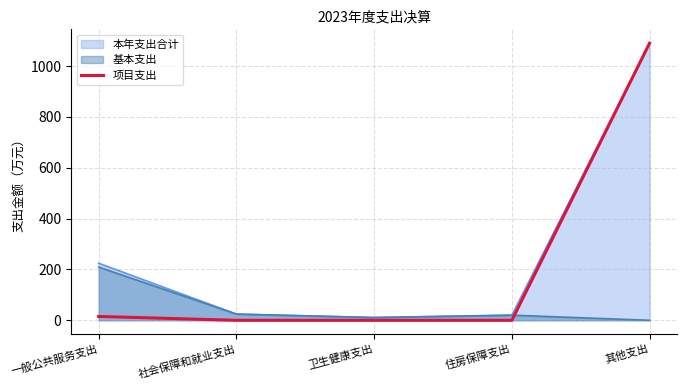

Which has a higher value, 社会保障和就业支出 or 卫生健康支出?

社会保障和就业支出